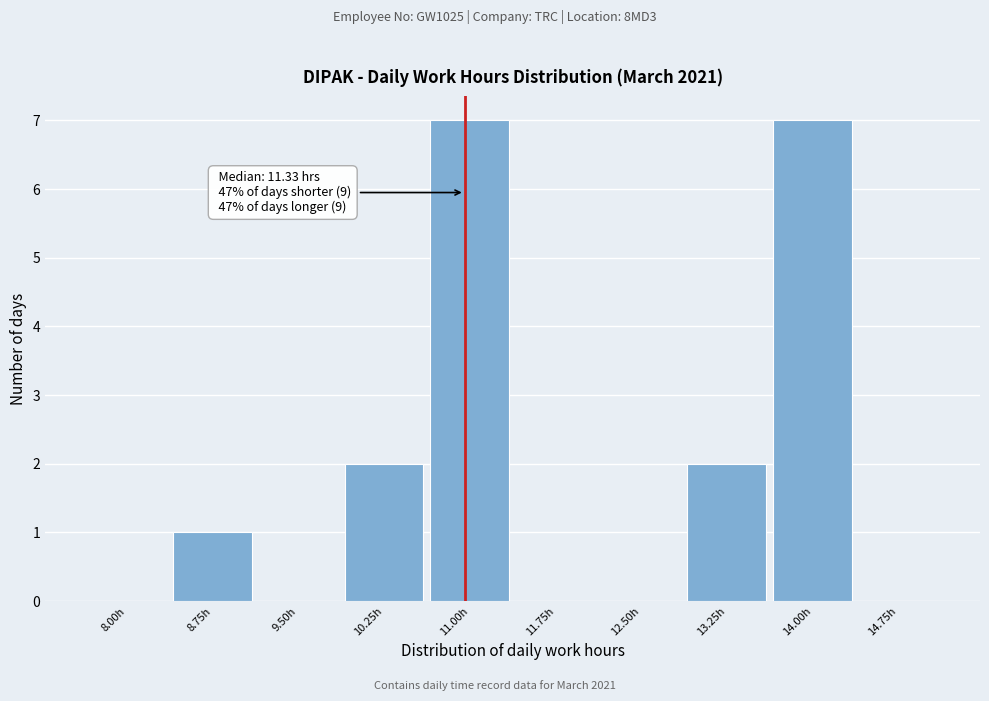

Reading left to right, extract all data points from this chart.

8.00h=0	8.75h=1	9.50h=0	10.25h=2	11.00h=7	11.75h=0	12.50h=0	13.25h=2	14.00h=7	14.75h=0